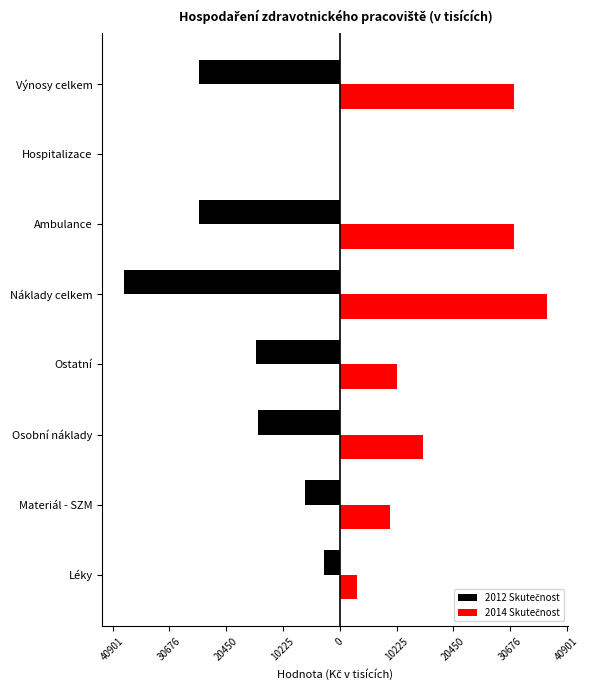

How many data points in 2014 Skutečnost are above 14911?

4